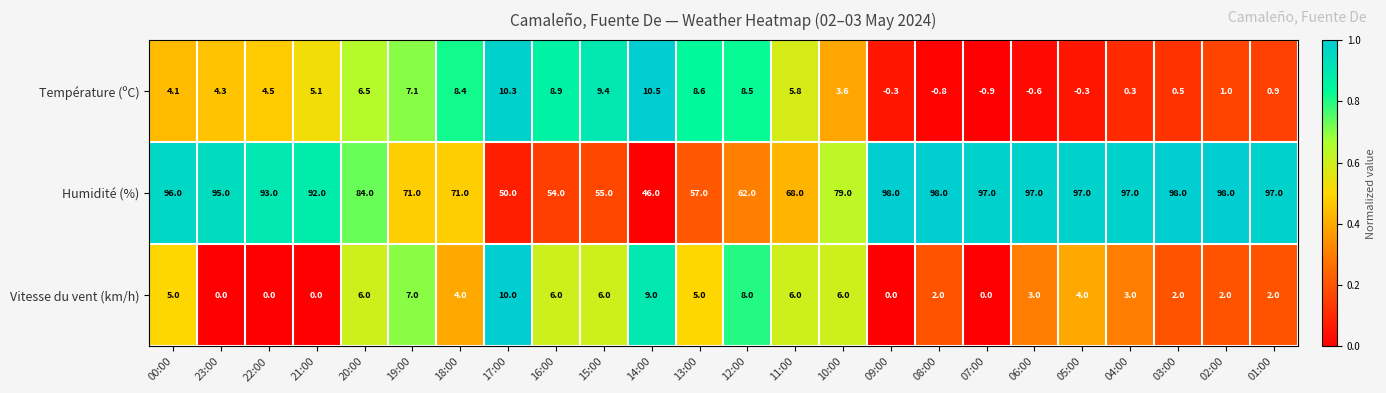

What is the spread (max minus min) of values at 22:00?

93.0